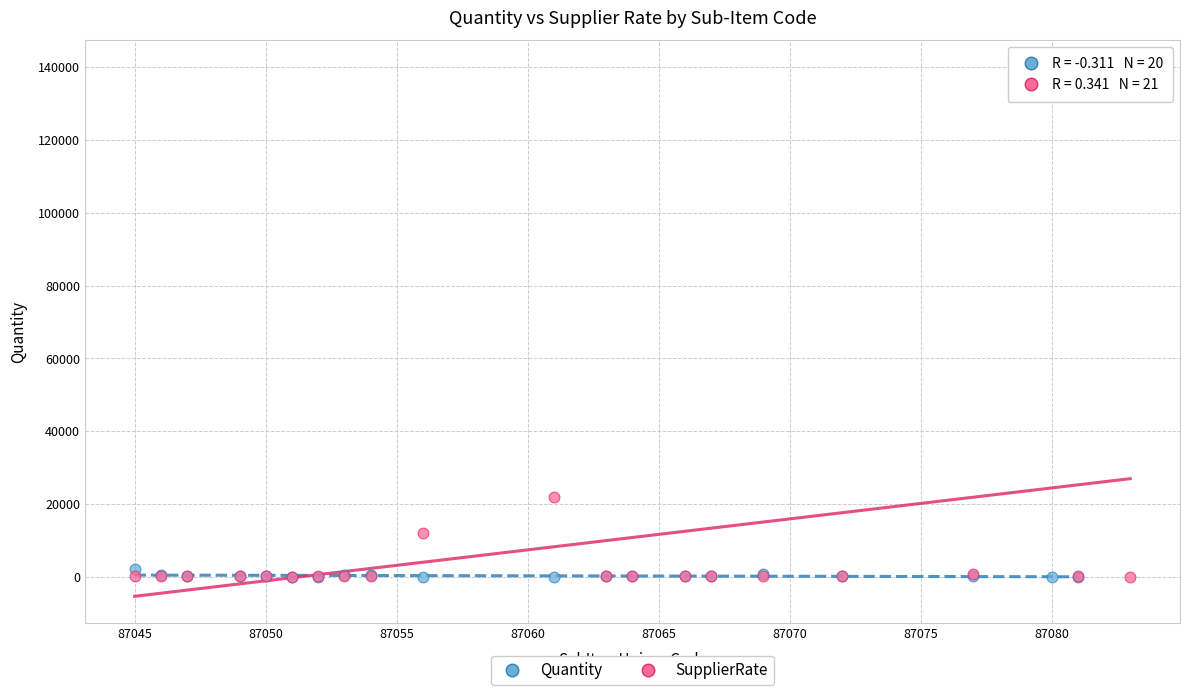

Which series contains the highest Y value?

SupplierRate